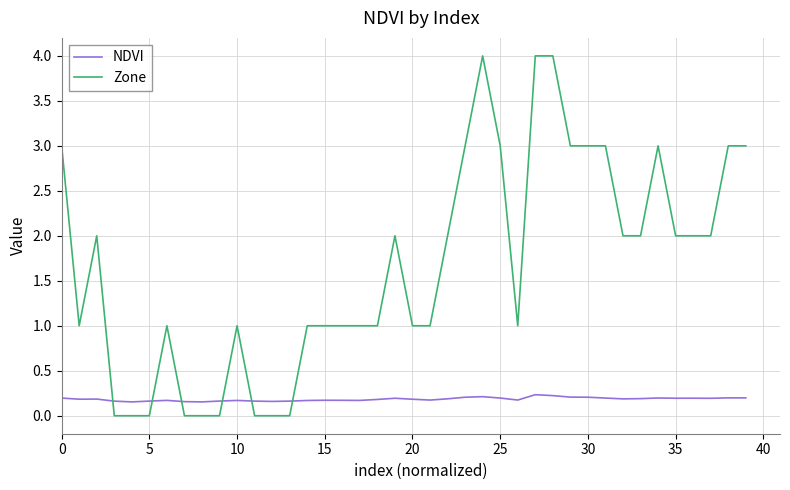

What is the maximum value for Zone?

4.0